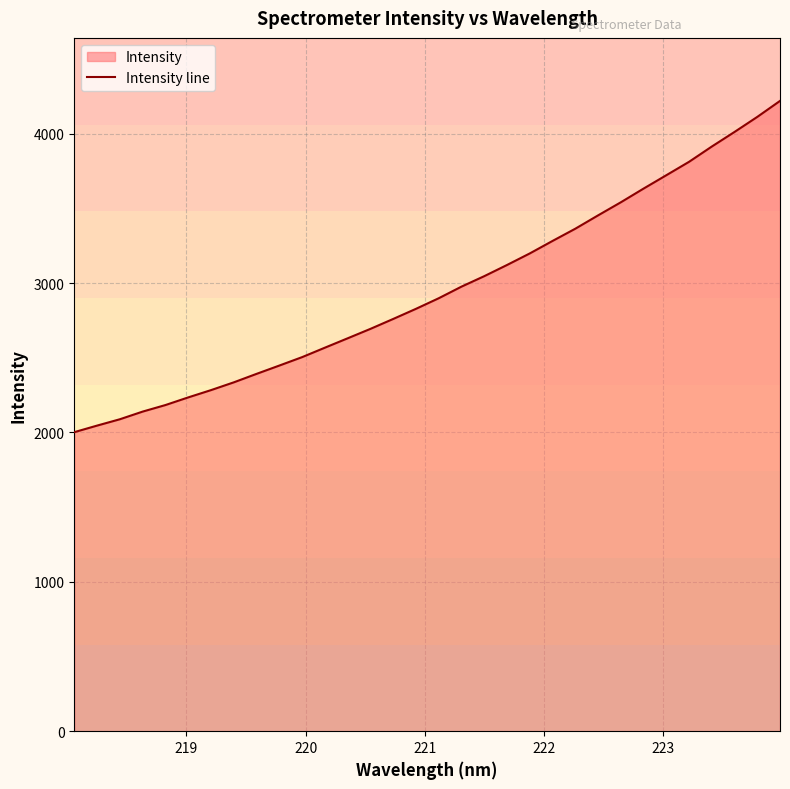

What is the smallest value displayed?

2001.8